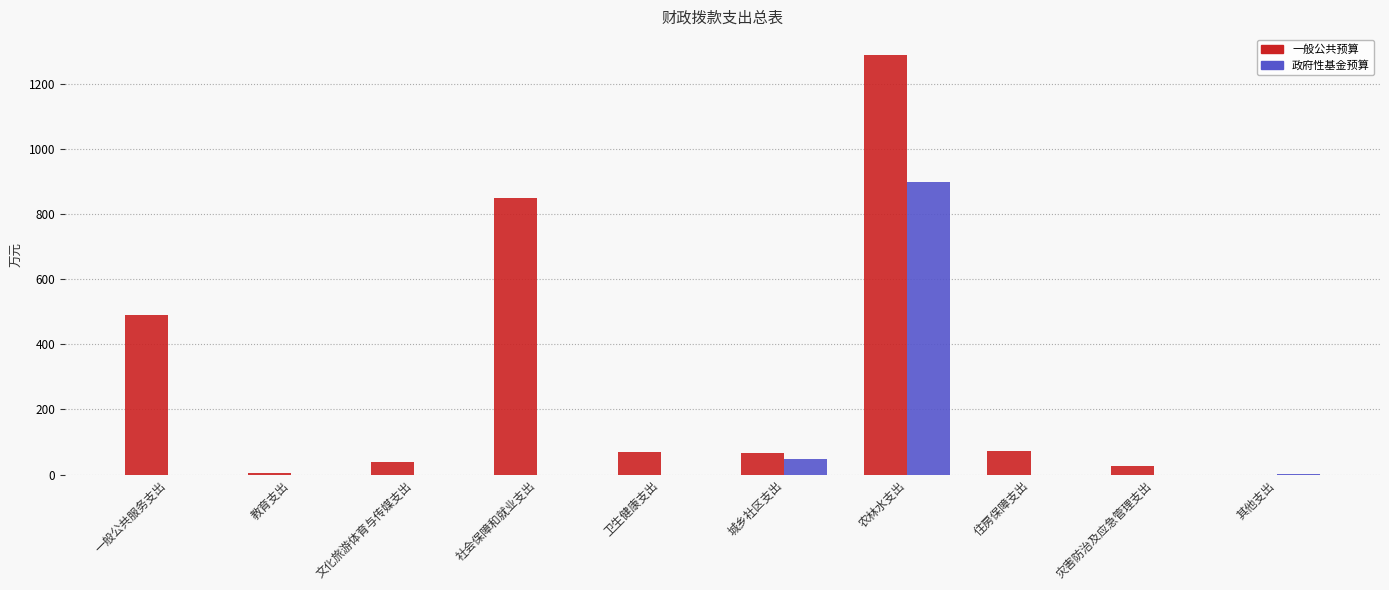

Is the value of 政府性基金预算 at 其他支出 greater than the value of 一般公共预算 at 社会保障和就业支出?

No